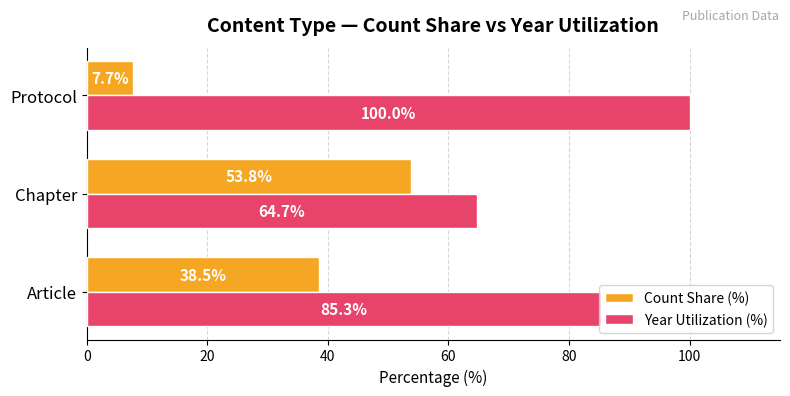

At which category is the sum across all series the highest?

Article